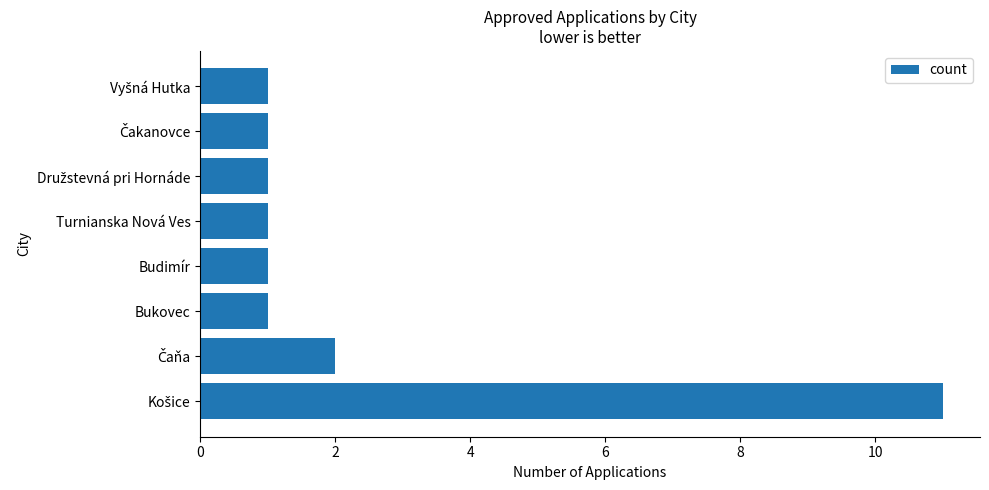

Is it true that the value at Turnianska Nová Ves is 2?

False